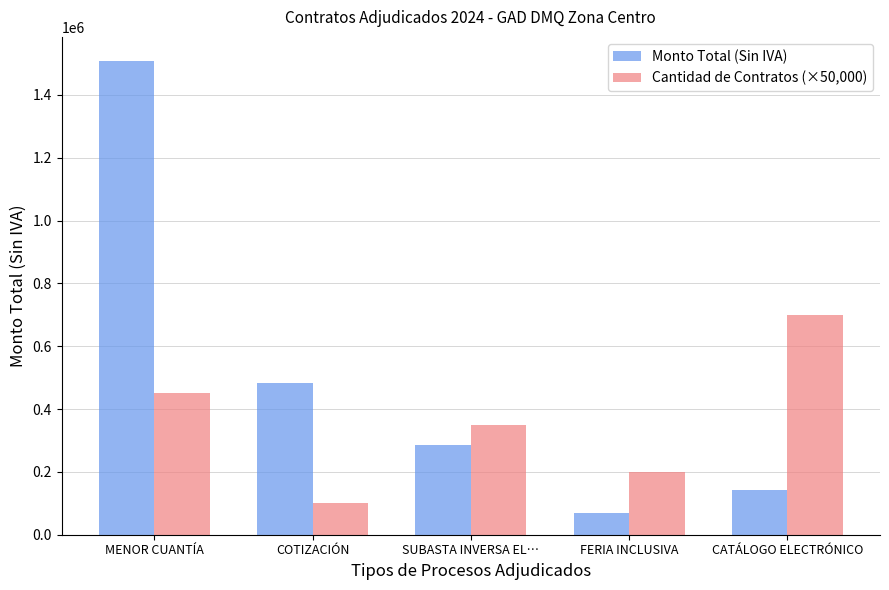

What is the difference between the maximum and minimum values in the Cantidad de Contratos (×50,000) series?

600000.0